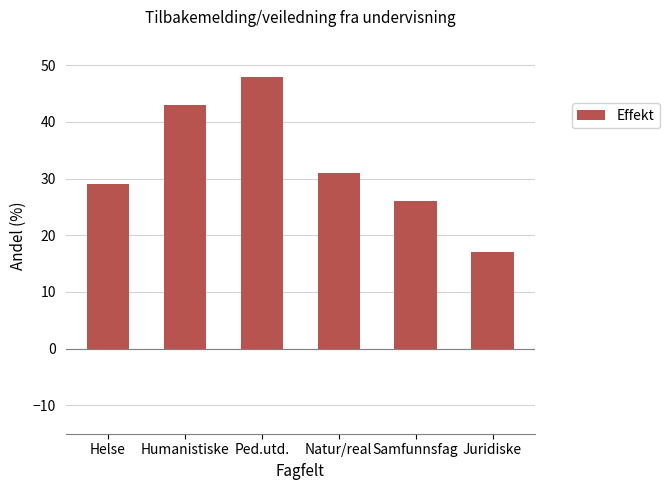

How many data points are less than 31?

3